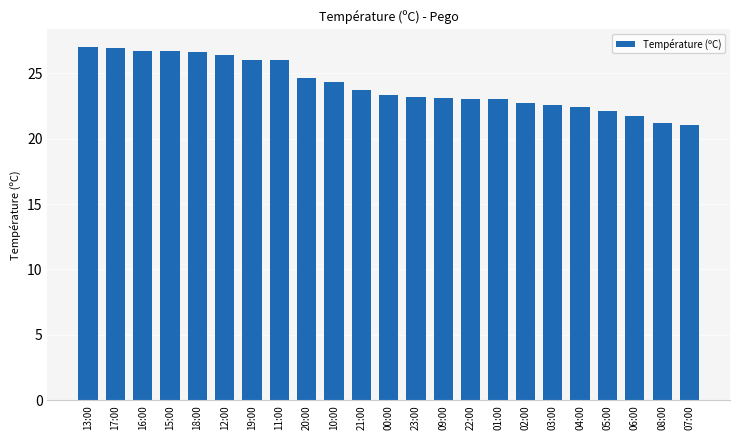

What is the average value?

24.1